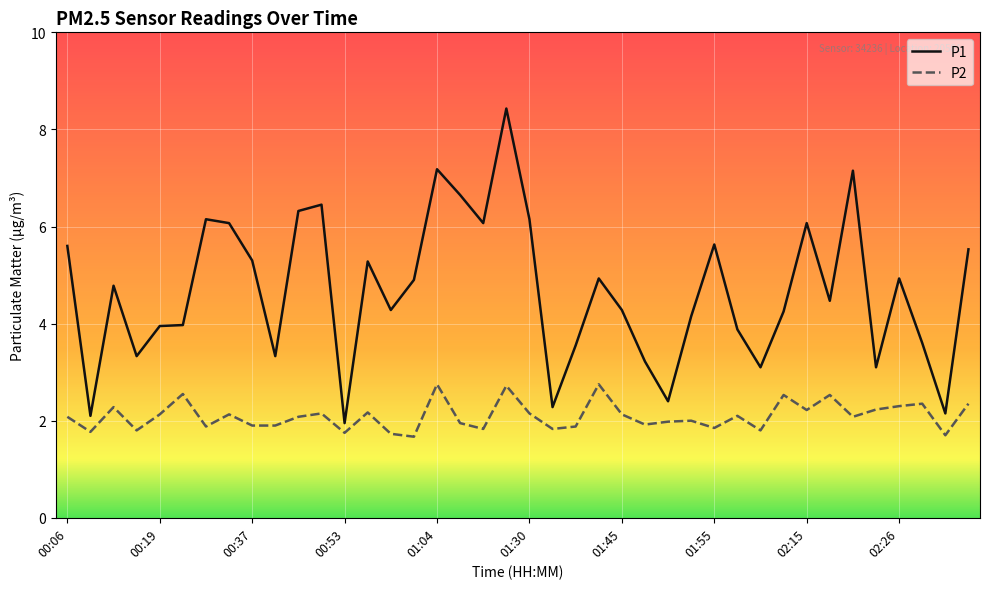

What is the lowest value of the P2 series?

1.7